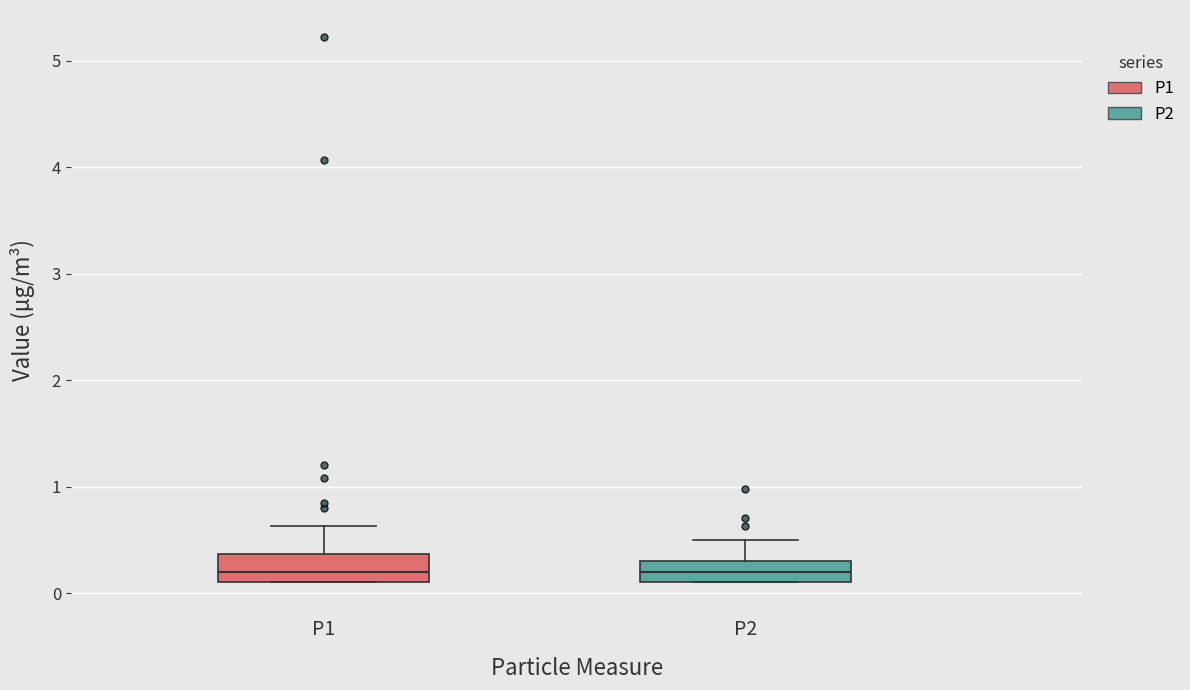

Reading left to right, read every box against the y-axis: the position of its median line, the range the box covers, and the ends of its whiskers. The values are not printed on the chart, so give them approximately, as read against the axis.

P1: median 0.2, box 0.1 to 0.4, whiskers 0.1 to 0.6
P2: median 0.2, box 0.1 to 0.3, whiskers 0.1 to 0.5